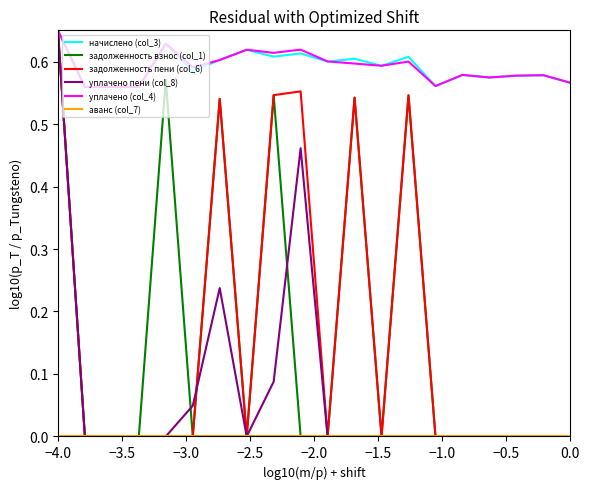

How many lines are shown in the chart?

6